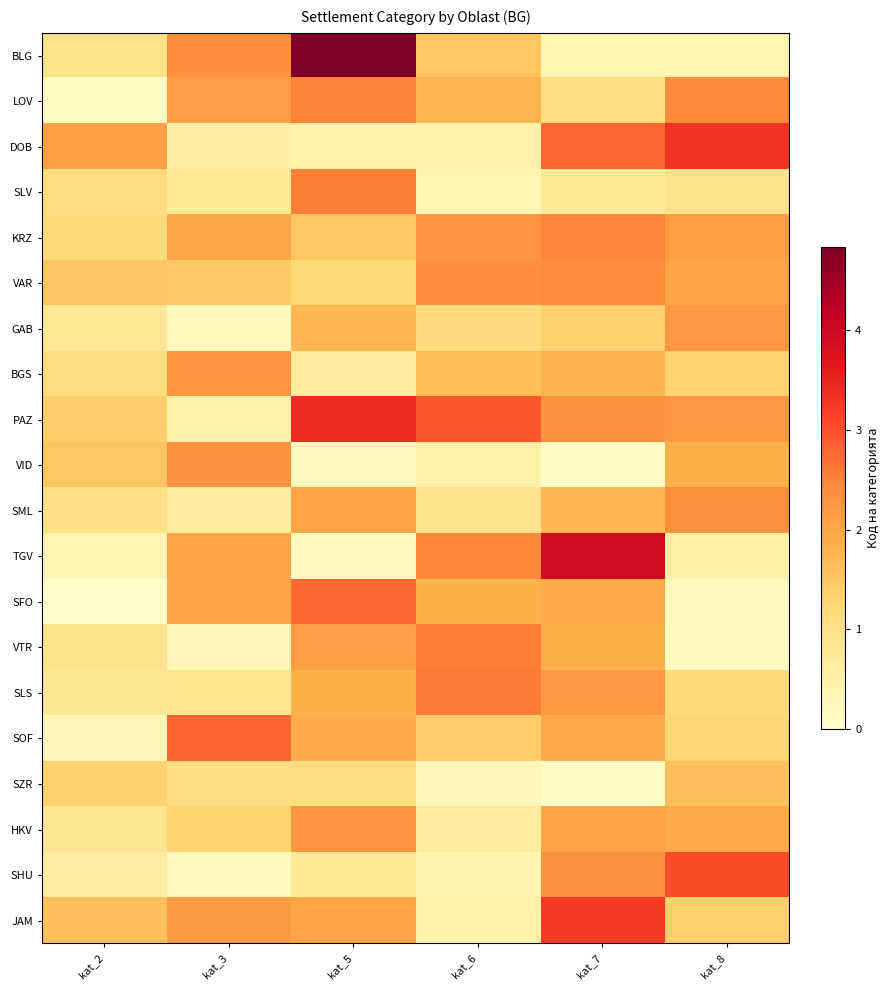

Reading right to left, transcribe all the data shown in this chart.

BLG: kat_8=0.4	kat_7=0.4	kat_6=1.5	kat_5=4.8	kat_3=2.4	kat_2=0.9
LOV: kat_8=2.4	kat_7=1.1	kat_6=1.8	kat_5=2.5	kat_3=2.2	kat_2=0.1
DOB: kat_8=3.3	kat_7=2.8	kat_6=0.5	kat_5=0.5	kat_3=0.5	kat_2=2.1
SLV: kat_8=0.9	kat_7=0.7	kat_6=0.3	kat_5=2.5	kat_3=0.7	kat_2=1.1
KRZ: kat_8=2.1	kat_7=2.5	kat_6=2.3	kat_5=1.5	kat_3=2.0	kat_2=1.1
VAR: kat_8=2.0	kat_7=2.4	kat_6=2.4	kat_5=1.2	kat_3=1.4	kat_2=1.5
GAB: kat_8=2.2	kat_7=1.3	kat_6=1.1	kat_5=1.7	kat_3=0.2	kat_2=0.8
BGS: kat_8=1.3	kat_7=1.8	kat_6=1.7	kat_5=0.6	kat_3=2.3	kat_2=1.1
PAZ: kat_8=2.2	kat_7=2.3	kat_6=2.9	kat_5=3.4	kat_3=0.5	kat_2=1.4
VID: kat_8=1.8	kat_7=0.1	kat_6=0.5	kat_5=0.2	kat_3=2.3	kat_2=1.5
SML: kat_8=2.4	kat_7=1.7	kat_6=0.9	kat_5=2.1	kat_3=0.7	kat_2=1.0
TGV: kat_8=0.5	kat_7=3.9	kat_6=2.5	kat_5=0.2	kat_3=2.0	kat_2=0.4
SFO: kat_8=0.2	kat_7=1.9	kat_6=1.8	kat_5=2.8	kat_3=2.0	kat_2=0.0
VTR: kat_8=0.2	kat_7=1.8	kat_6=2.6	kat_5=2.2	kat_3=0.3	kat_2=0.9
SLS: kat_8=1.2	kat_7=2.2	kat_6=2.6	kat_5=1.8	kat_3=0.8	kat_2=0.8
SOF: kat_8=1.2	kat_7=1.9	kat_6=1.4	kat_5=1.9	kat_3=2.8	kat_2=0.3
SZR: kat_8=1.6	kat_7=0.1	kat_6=0.3	kat_5=1.1	kat_3=1.1	kat_2=1.3
HKV: kat_8=1.9	kat_7=2.0	kat_6=0.6	kat_5=2.3	kat_3=1.3	kat_2=0.8
SHU: kat_8=3.0	kat_7=2.3	kat_6=0.4	kat_5=0.7	kat_3=0.2	kat_2=0.6
JAM: kat_8=1.3	kat_7=3.2	kat_6=0.5	kat_5=2.0	kat_3=2.2	kat_2=1.6